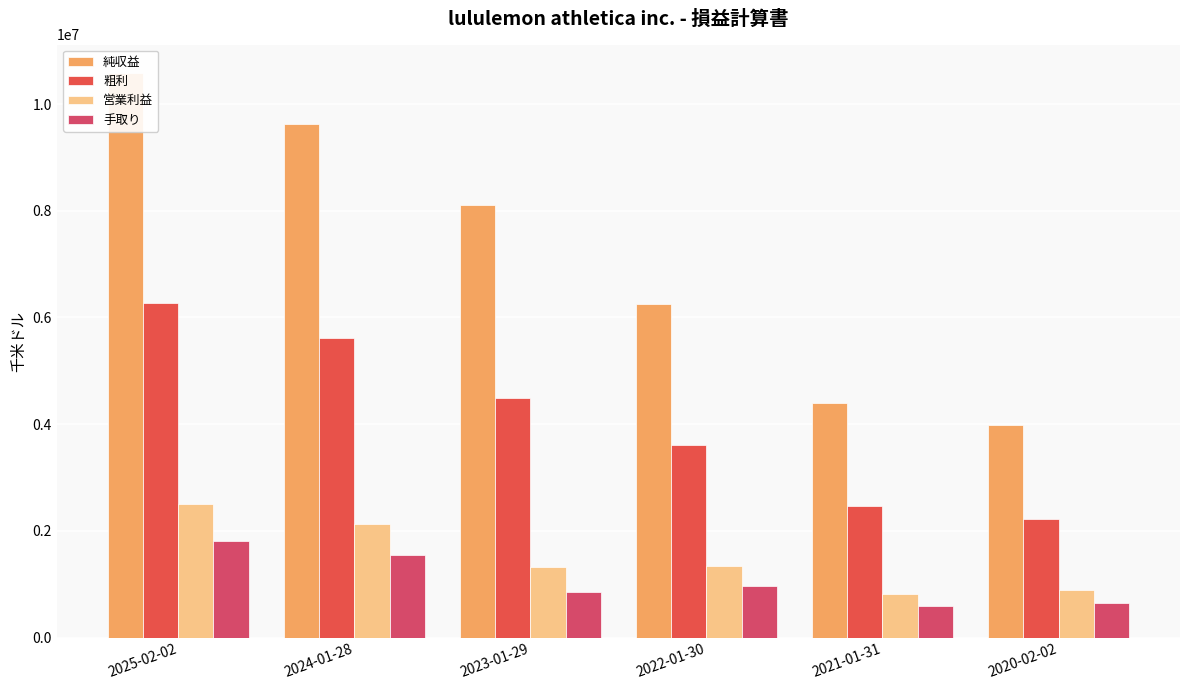

How many values in the 営業利益 series exceed 1333355?

2